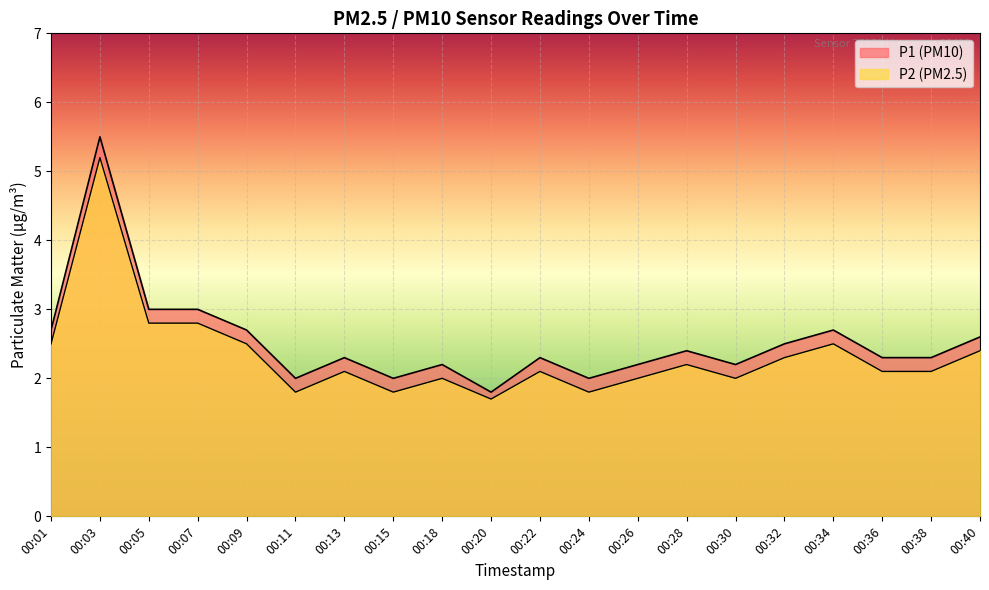

True or false: P2 and P1 intersect in this chart.

False